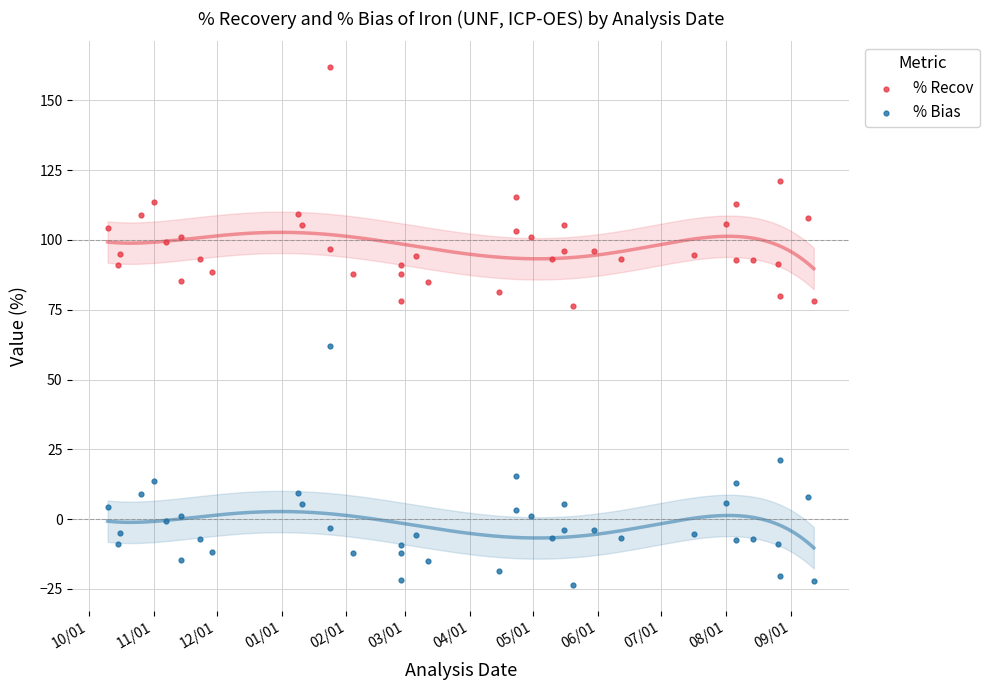

What are all the series names shown in the legend?

% Recov, % Bias